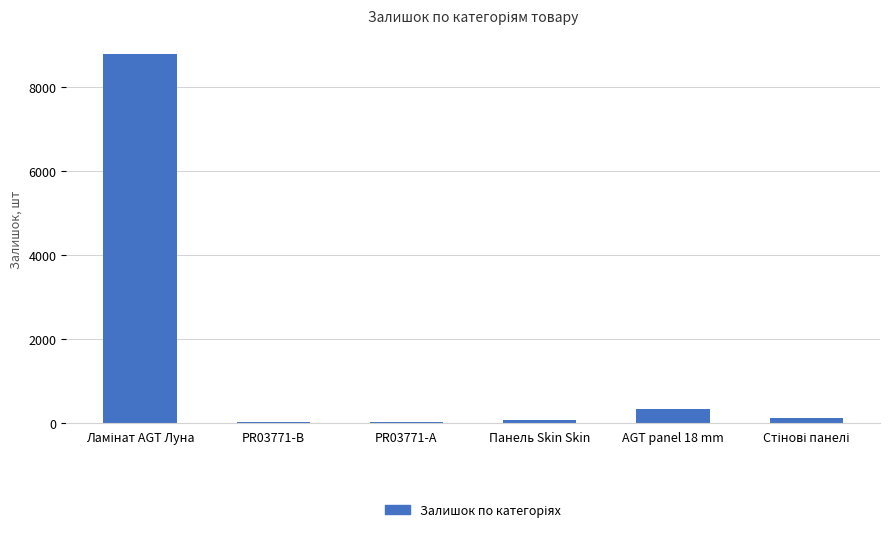

The value at PR03771-B is 31. True or false?

True